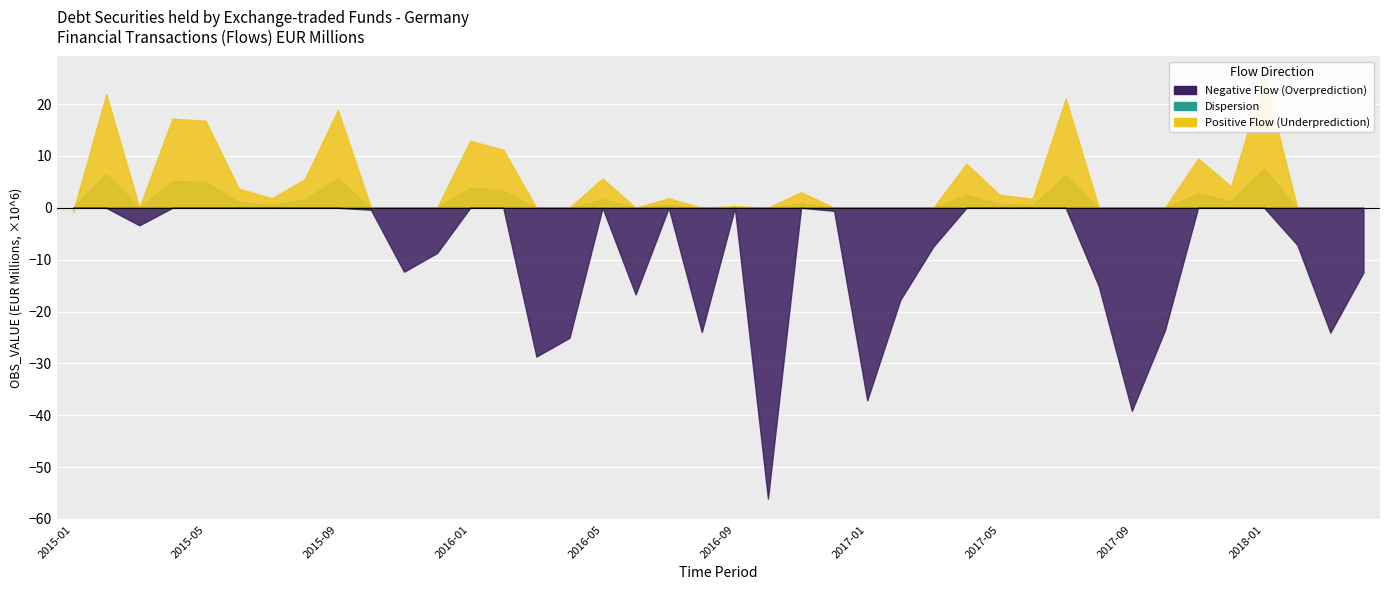

Where does the Positive Flow series first go above 0?

2015-02